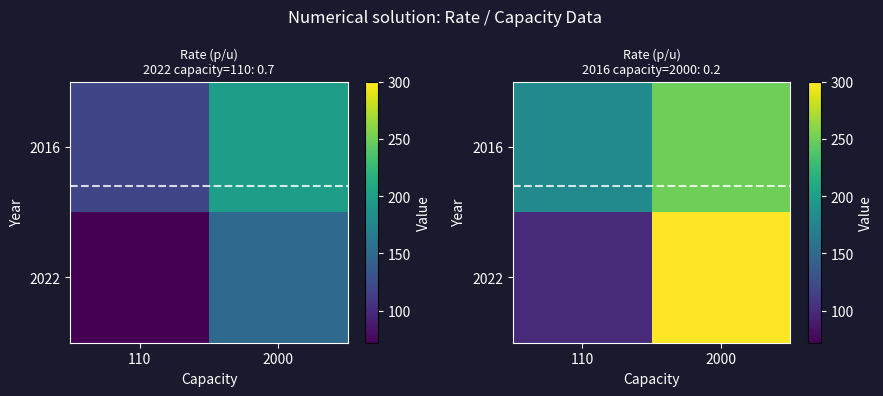

List the series in order of their peak value, highest first.

2022, 2016